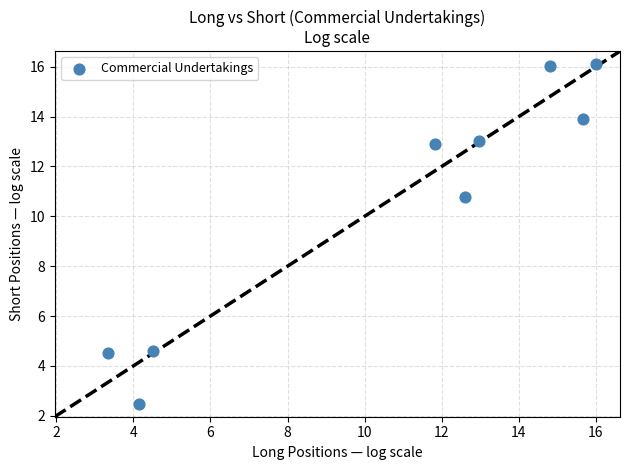

What is the average X value?

10.7